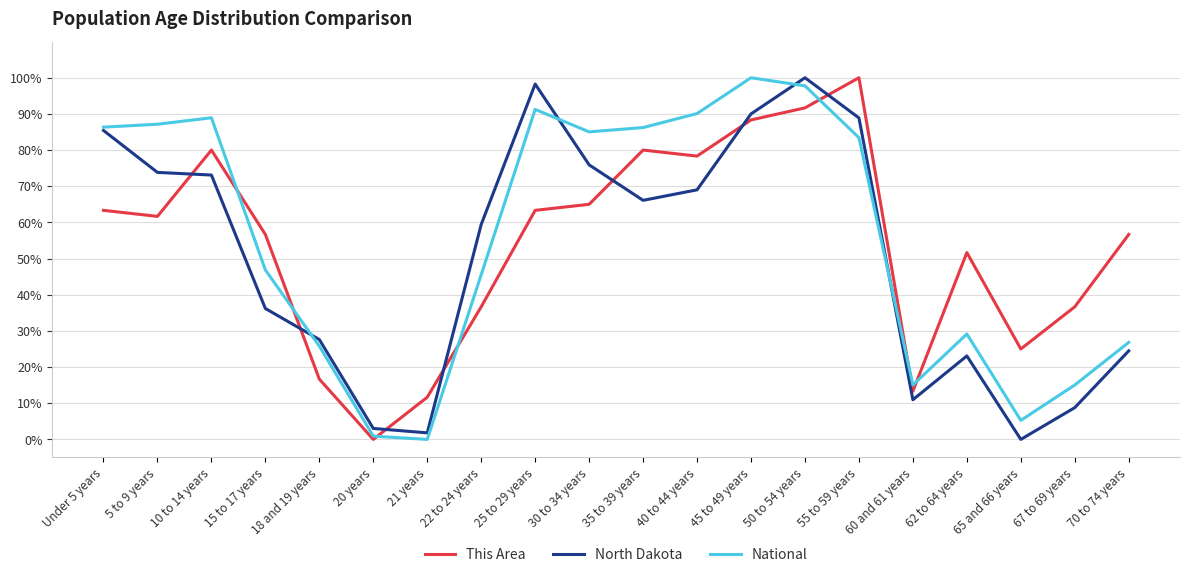

Where does the This Area series first go above 61?

Under 5 years